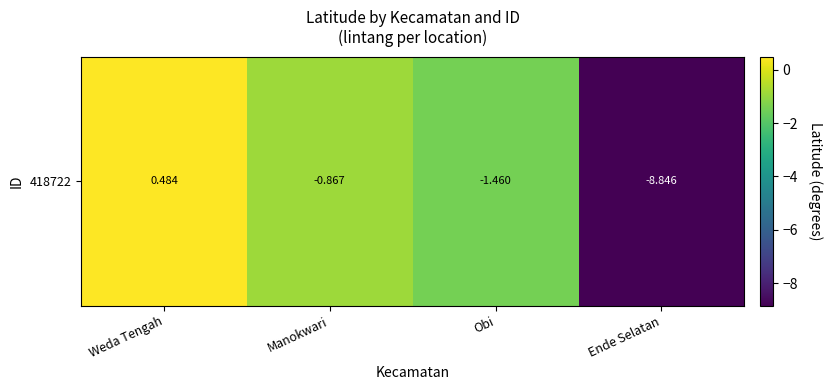

Reading left to right, list all the values displayed in this chart.

Weda Tengah=0.5	Manokwari=-0.9	Obi=-1.5	Ende Selatan=-8.8